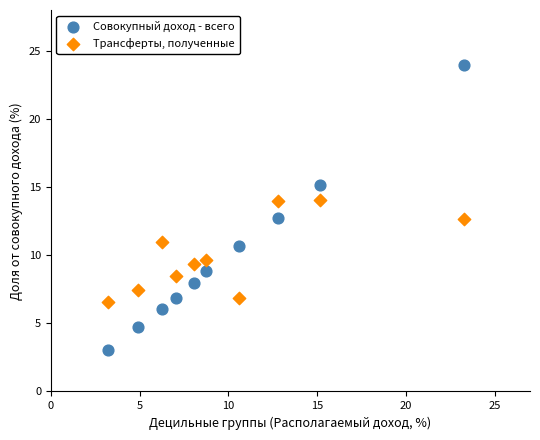

In the Трансферты, полученные series, what Y value is closest to 10?

9.6